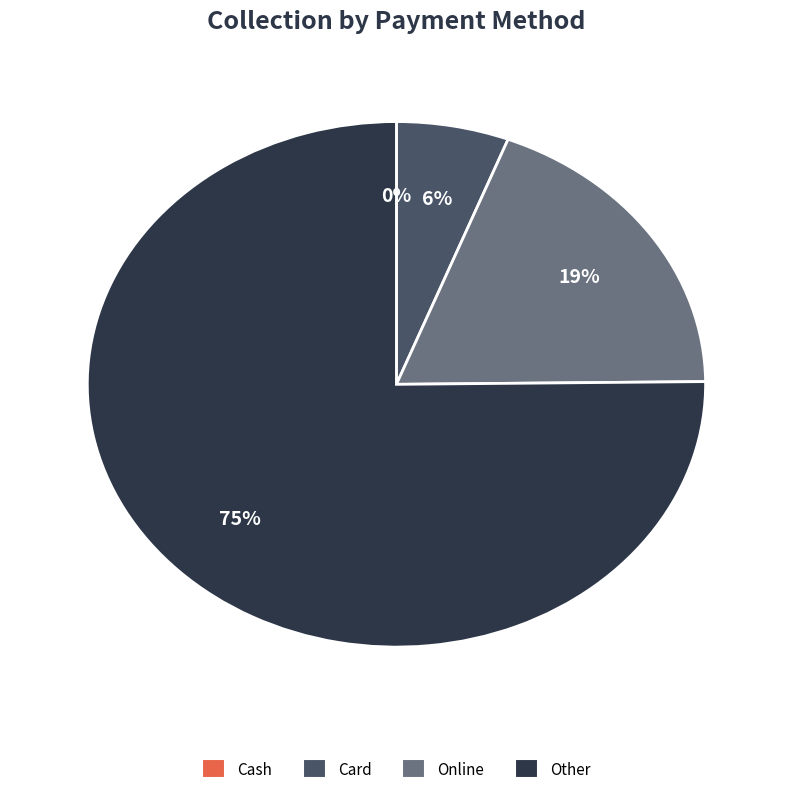

To the nearest percent, what is the average slice percentage?

25%